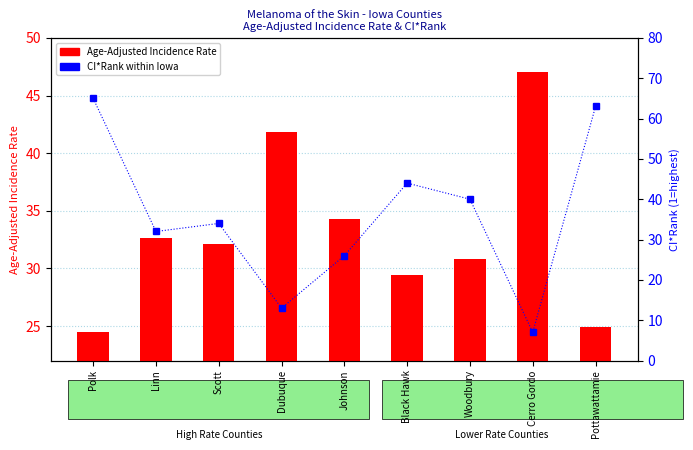

At Scott, list the series in order from smallest to largest.

Age-Adjusted Incidence Rate, CI*Rank